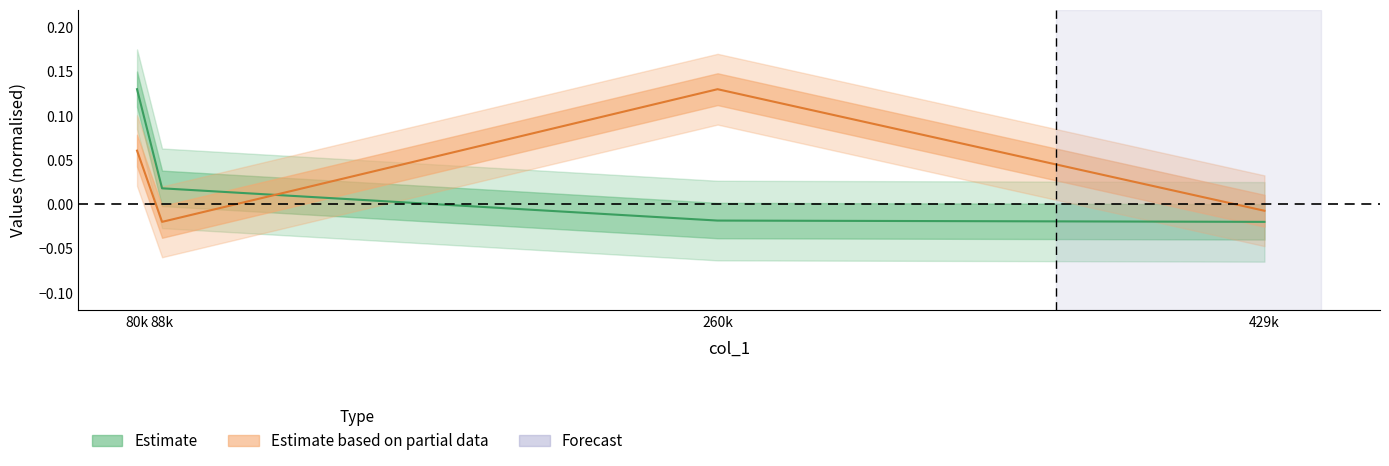

Between 88k and 80k, which is larger?

80k